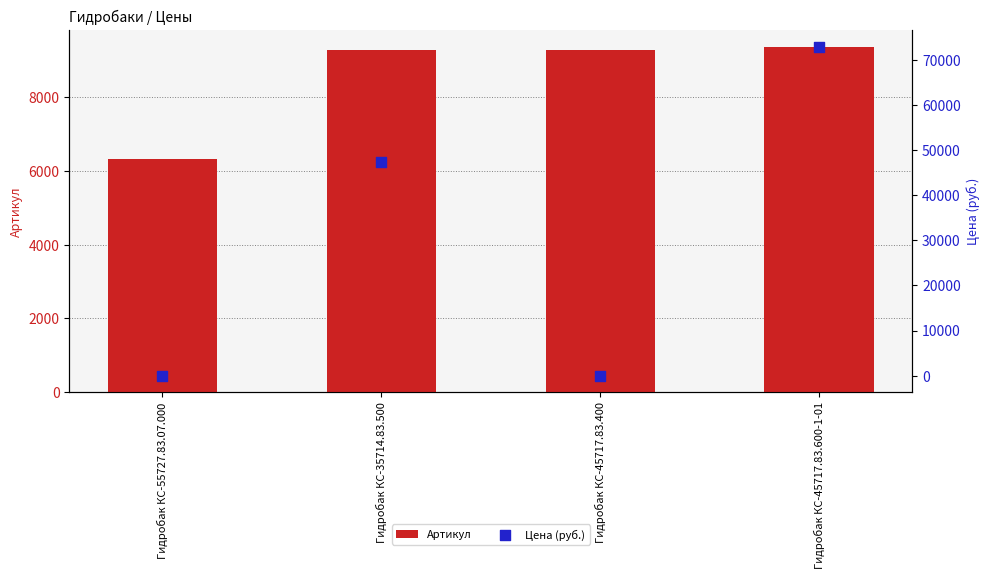

At which category is the sum across all series the highest?

Гидробак КС-45717.83.600-1-01